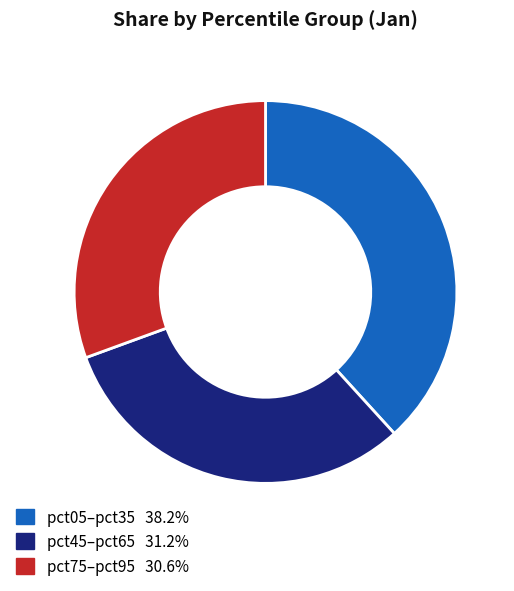

How many slices are in this pie chart?

3